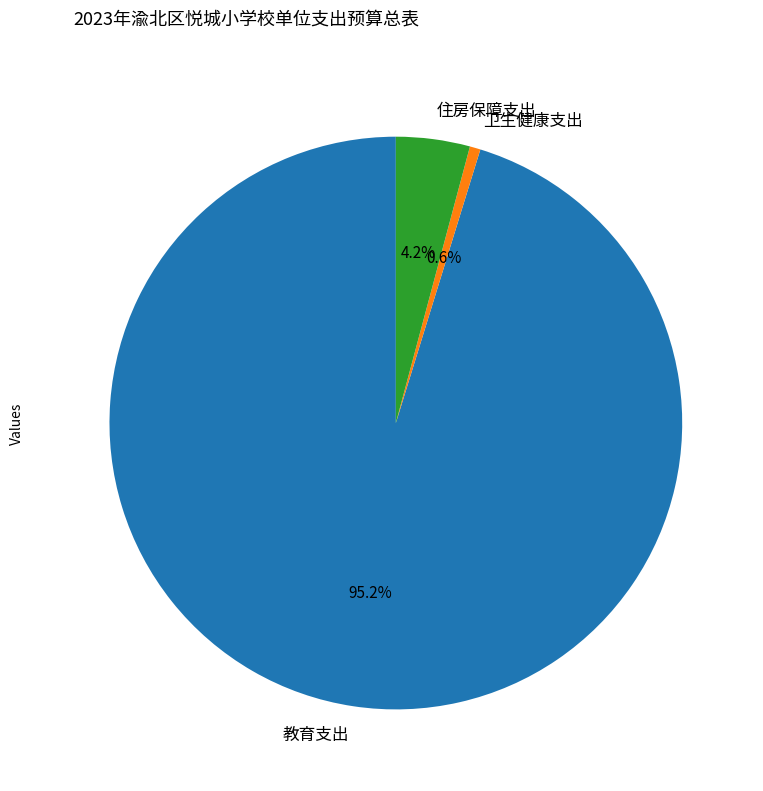

Is the sum of 卫生健康支出 and 住房保障支出 greater than half?

No